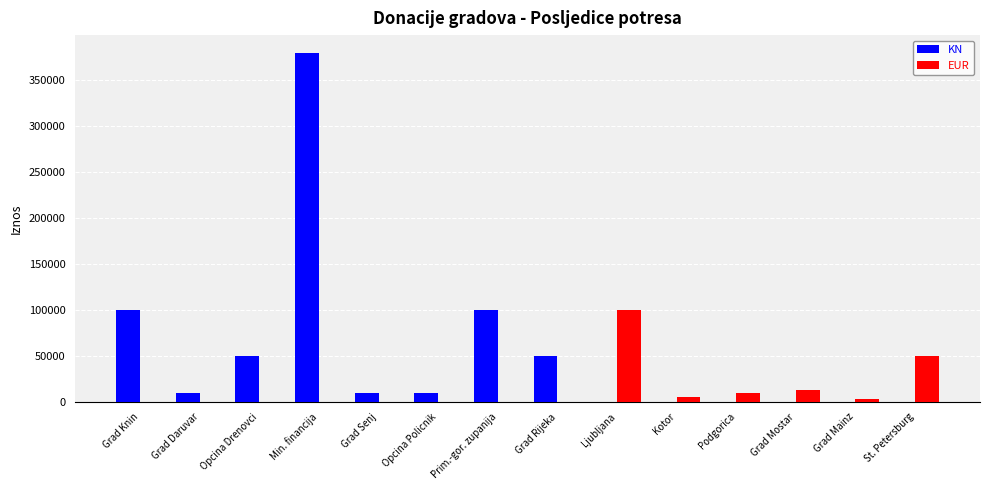

Does the chart contain stacked bars?

No